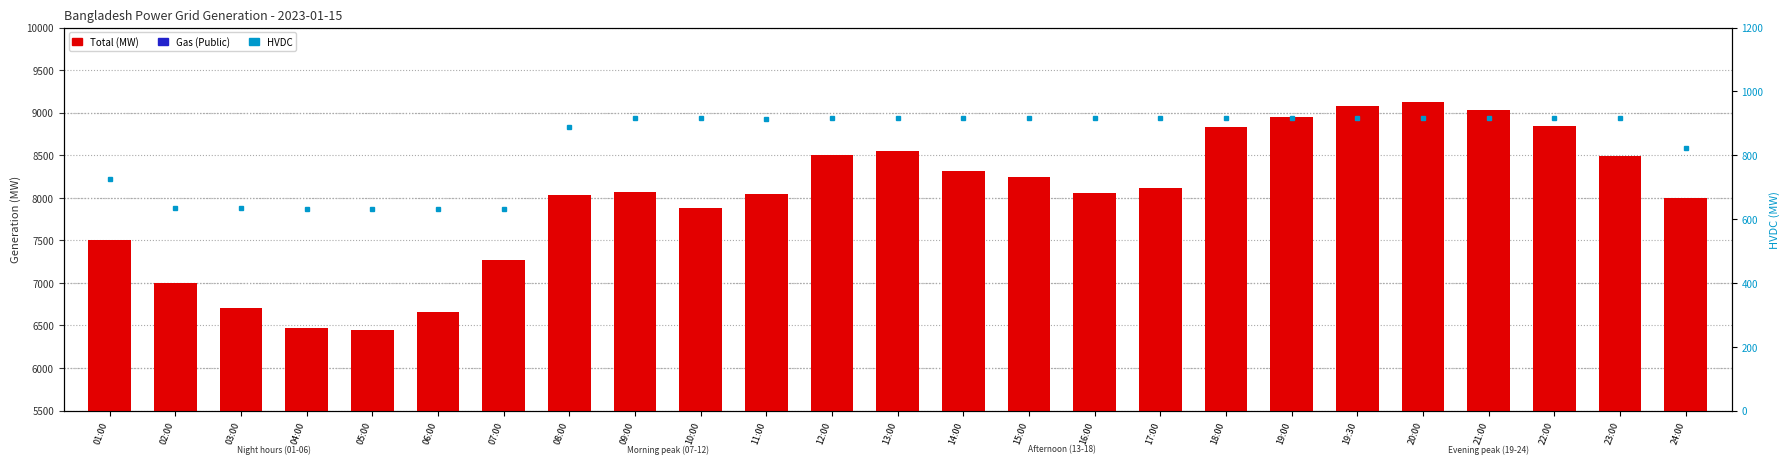

What is the difference between the second highest and second lowest values in the Gas (Public) series?

246